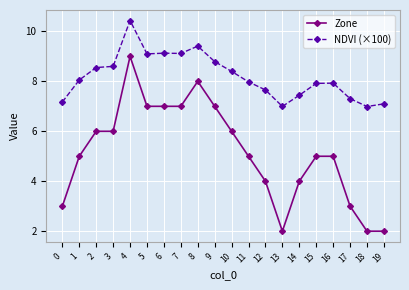

What is the value of the Zone point at the 6th from the left?

7.0